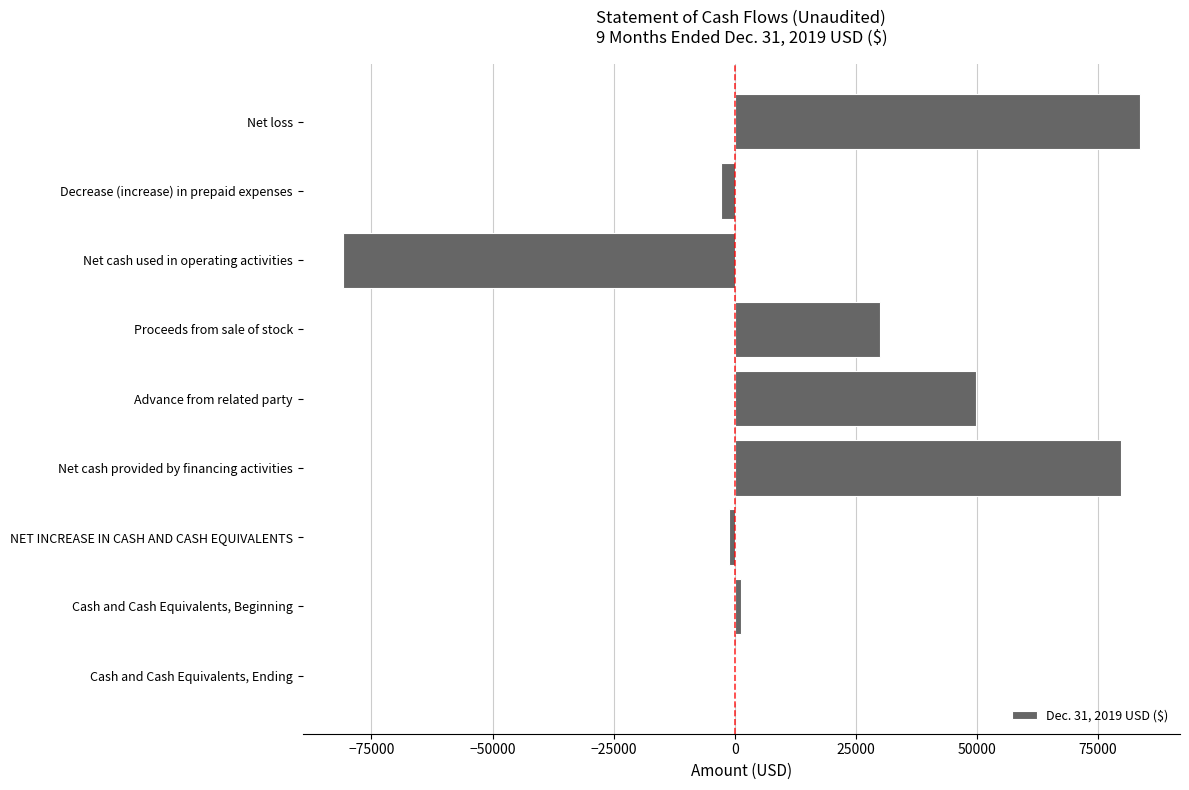

What is the approximate value at Net cash provided by financing activities?

79737